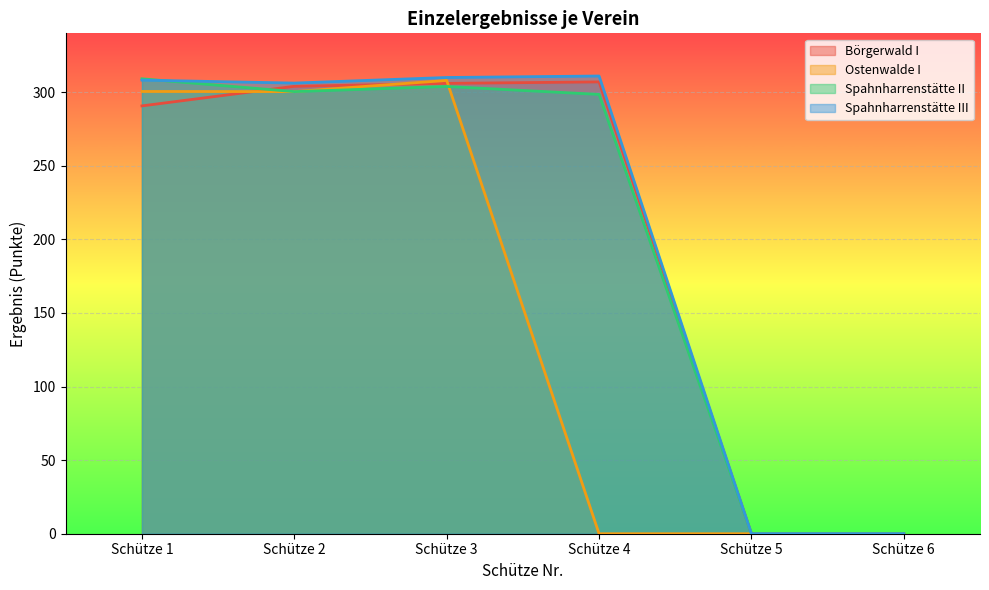

How many values in the Spahnharrenstätte II series are below 300?

3